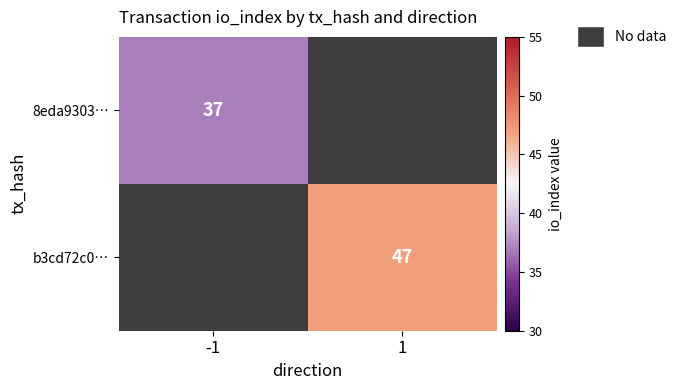

True or false: b3cd72c0… has a value of 73 at 1.

False